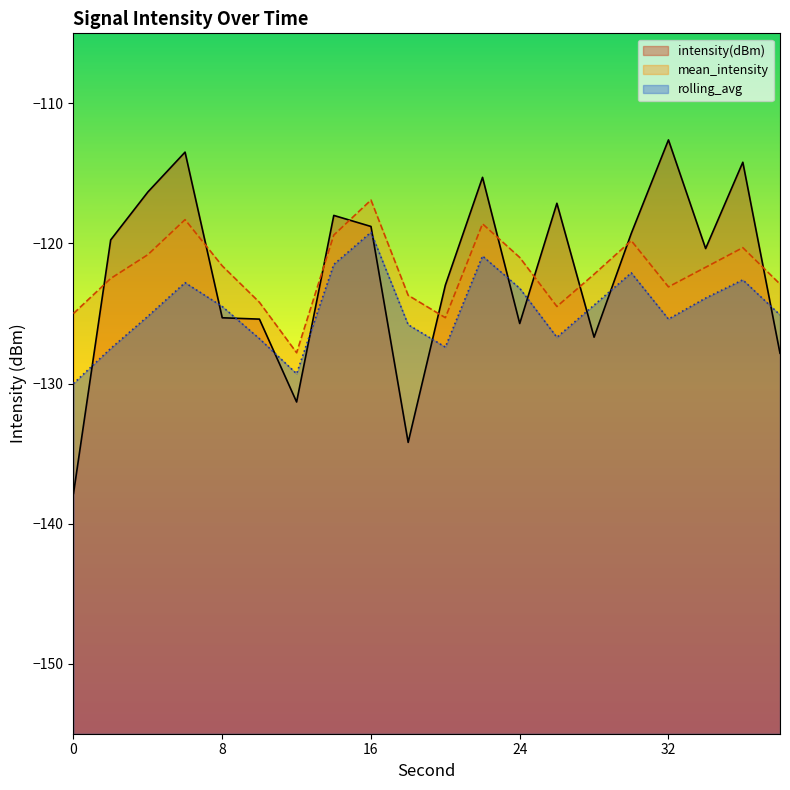

Where is the first local minimum for rolling_avg?

12